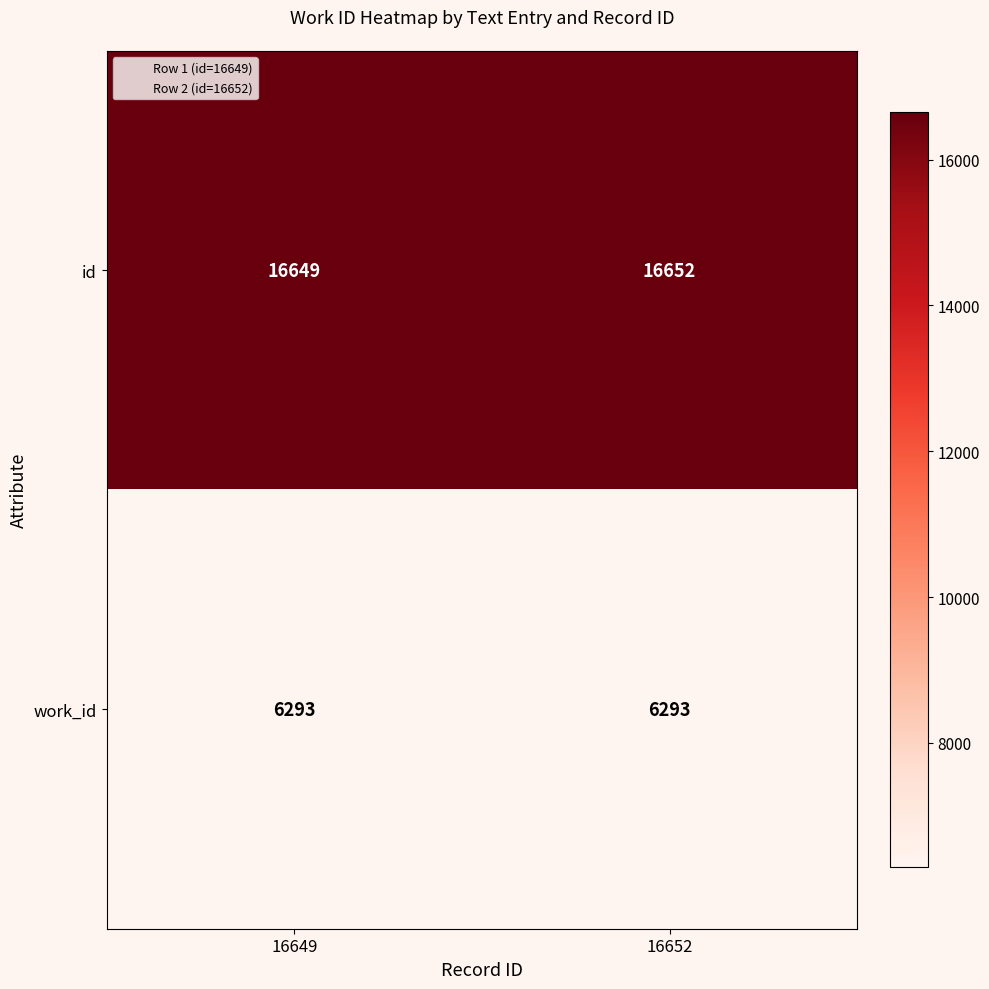

Reading right to left, transcribe all the data shown in this chart.

id: 16652=16652	16649=16649
work_id: 16652=6293	16649=6293